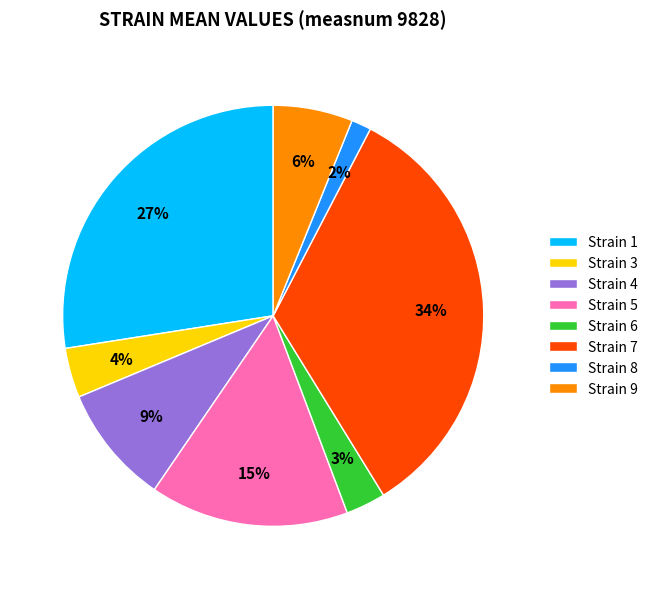

How many segments does this pie chart have?

8